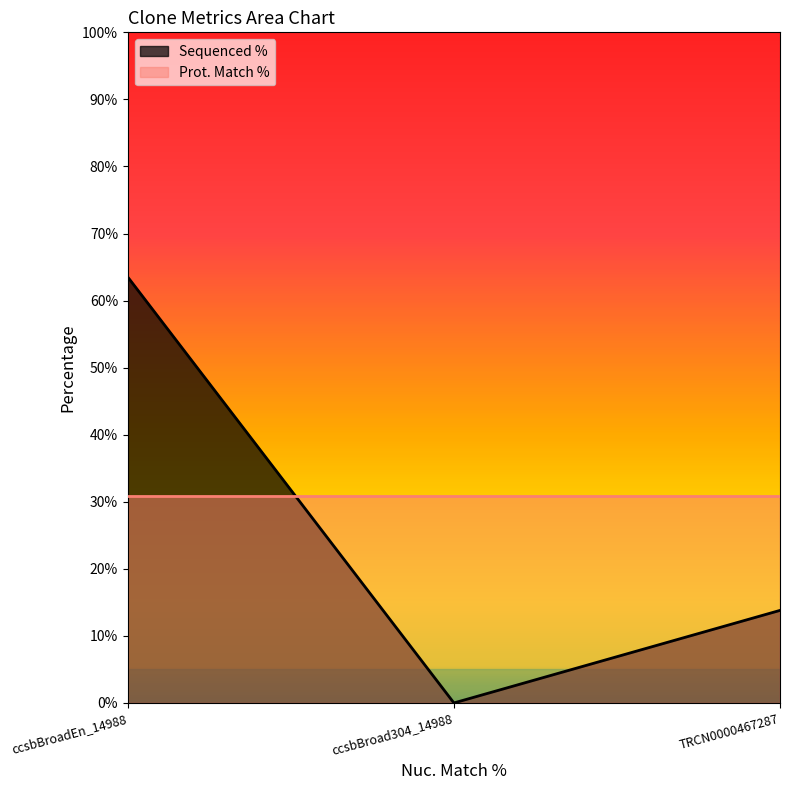

Reading left to right, list all the values displayed in this chart.

ccsbBroadEn_14988=63.5	ccsbBroad304_14988=0.0	TRCN0000467287=13.8